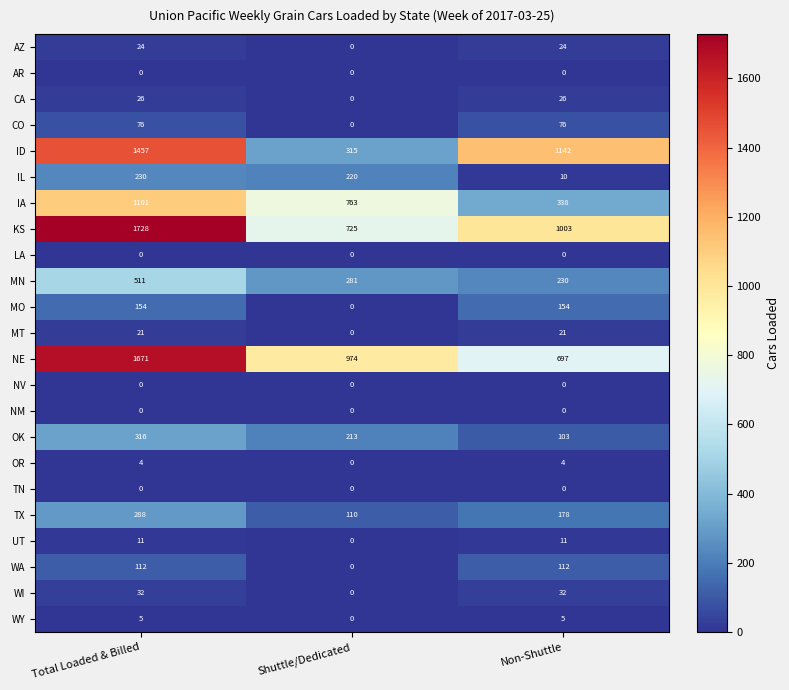

Is the value of NM at Total Loaded & Billed greater than the value of WI at Total Loaded & Billed?

No